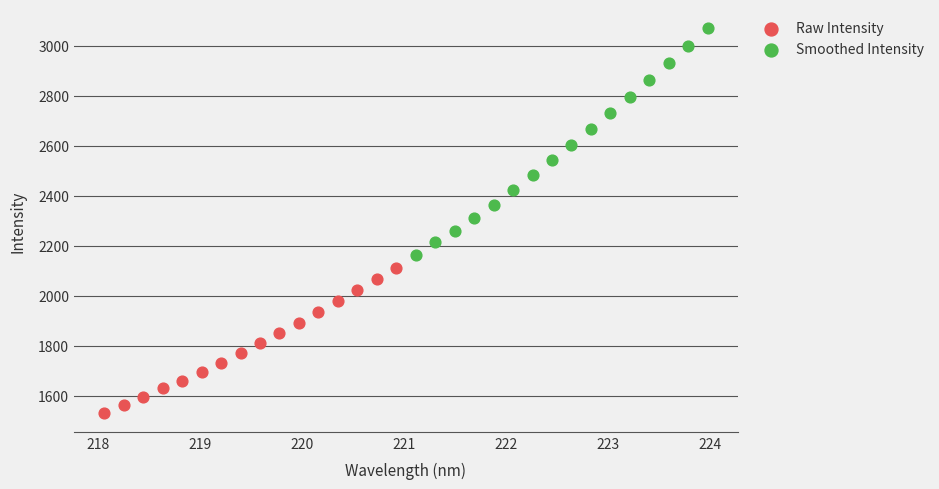

Which series has the largest Y range (max minus min)?

Smoothed Intensity